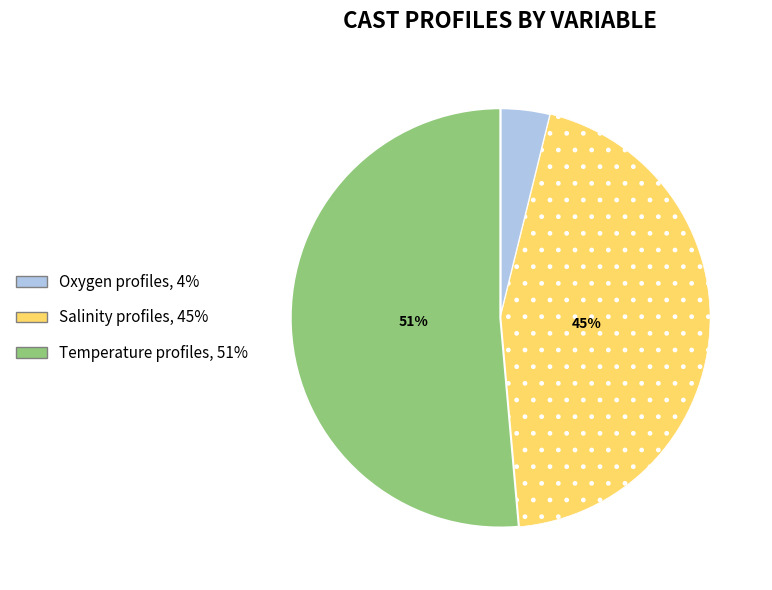

Does Oxygen profiles represent more than half of the total?

No